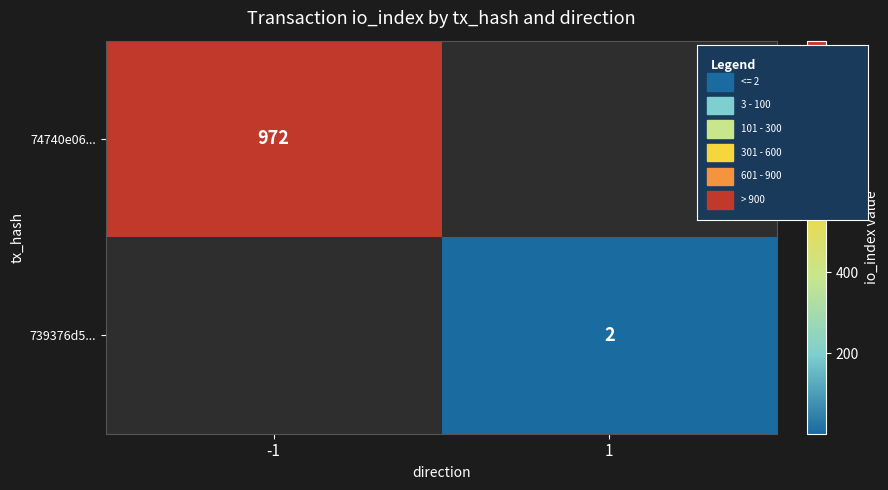

What is the maximum value for 74740e06...?

972.0